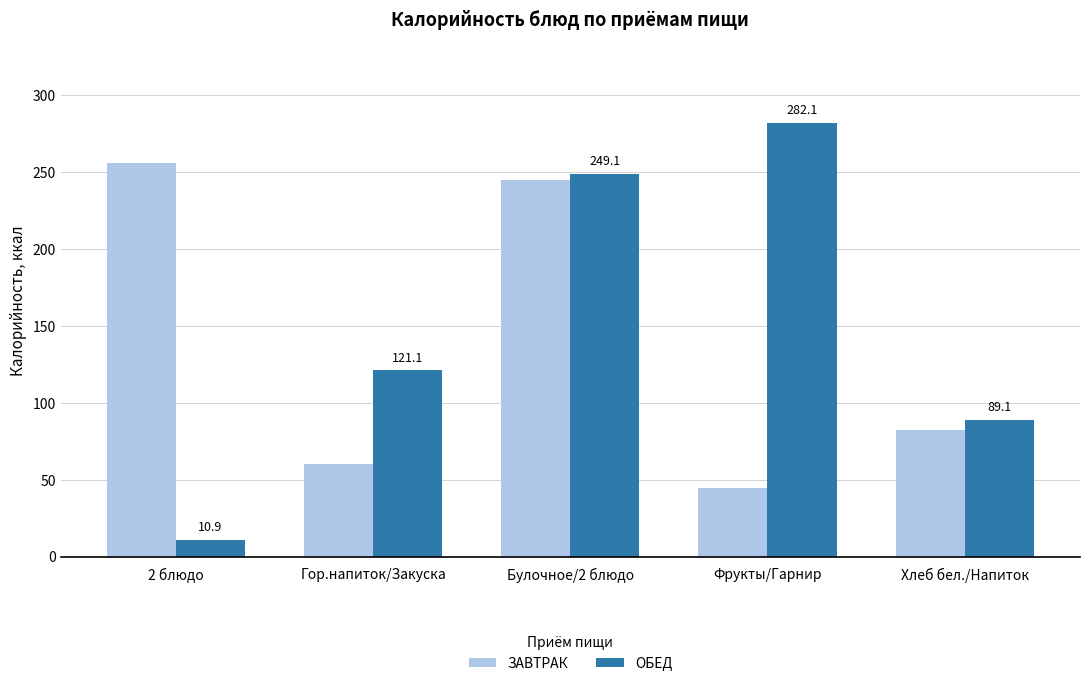

How many data points in ЗАВТРАК are above 82?

3